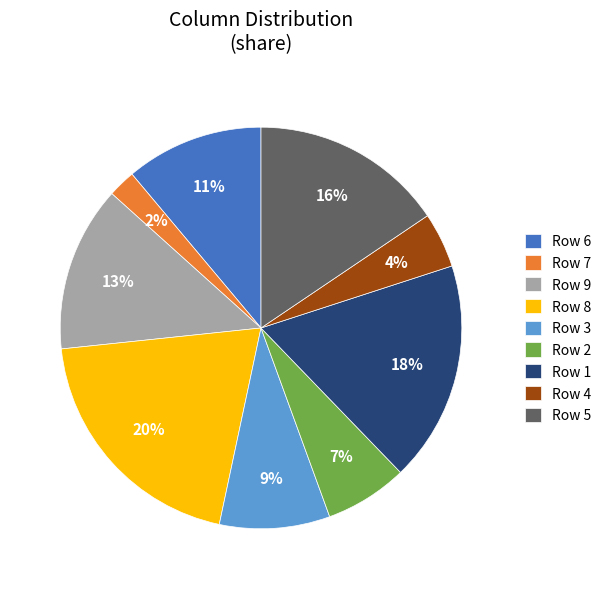

Is the sum of Row 1 and Row 3 greater than half?

No